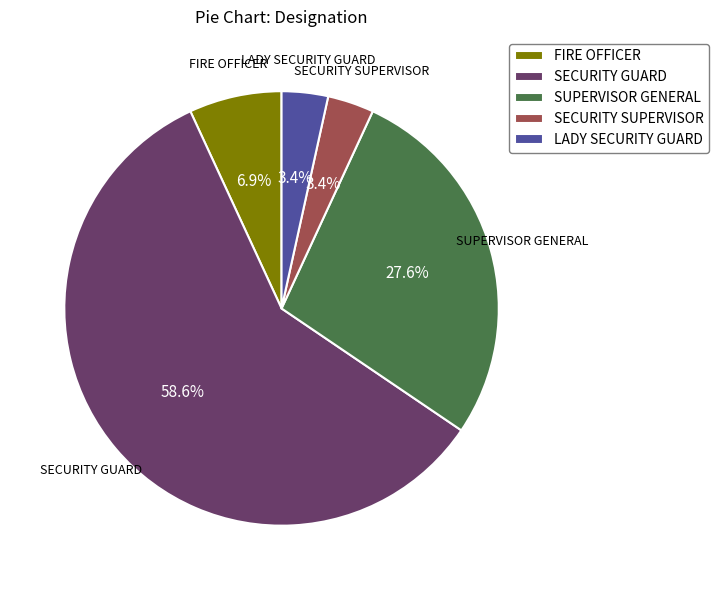

To the nearest percent, what is the difference between the largest and smallest slice percentages?

55%